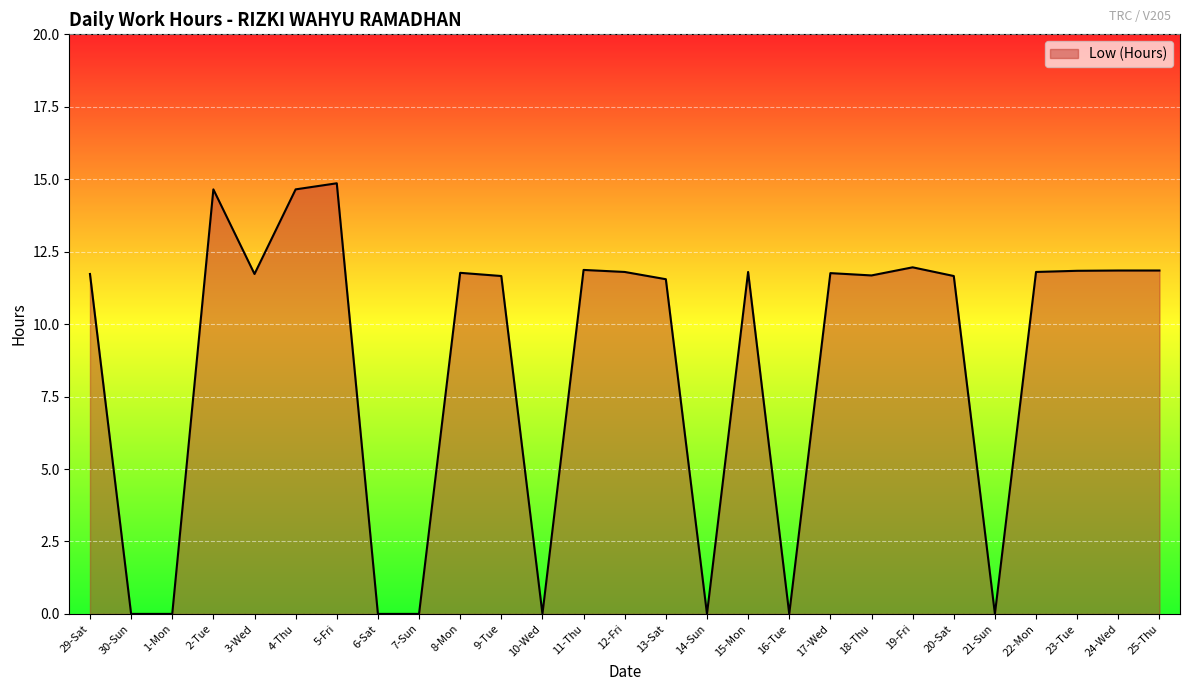

What is the approximate value at 20-Sat?

11.7